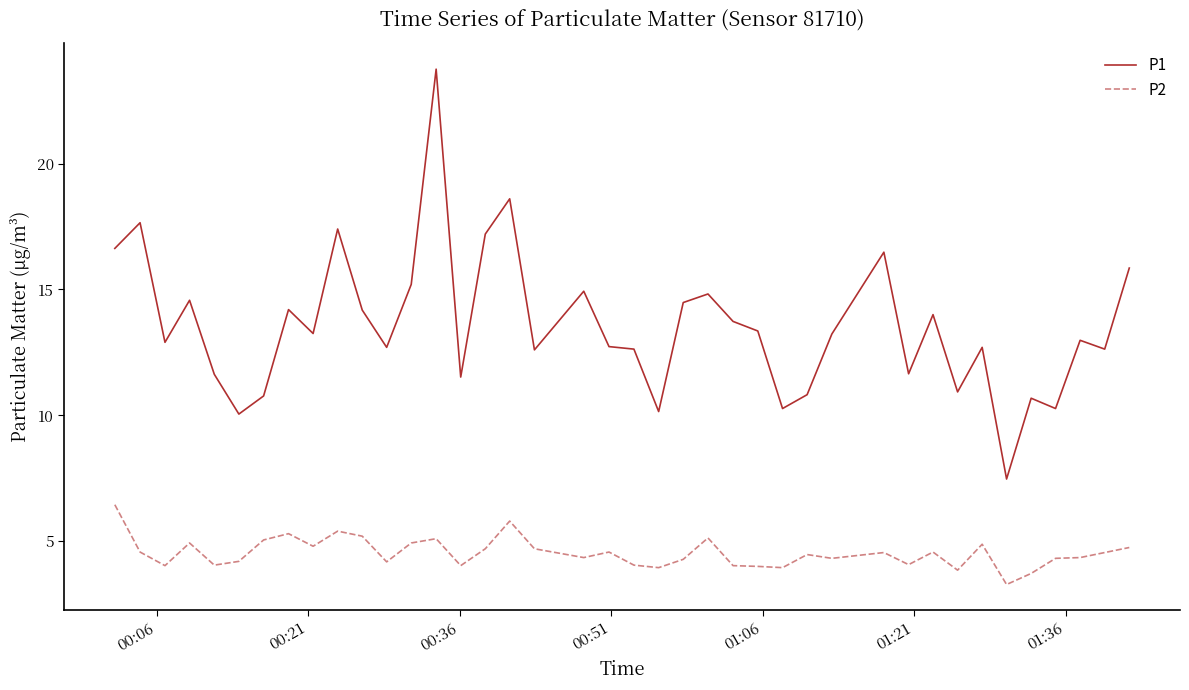

True or false: P2 and P1 intersect in this chart.

False